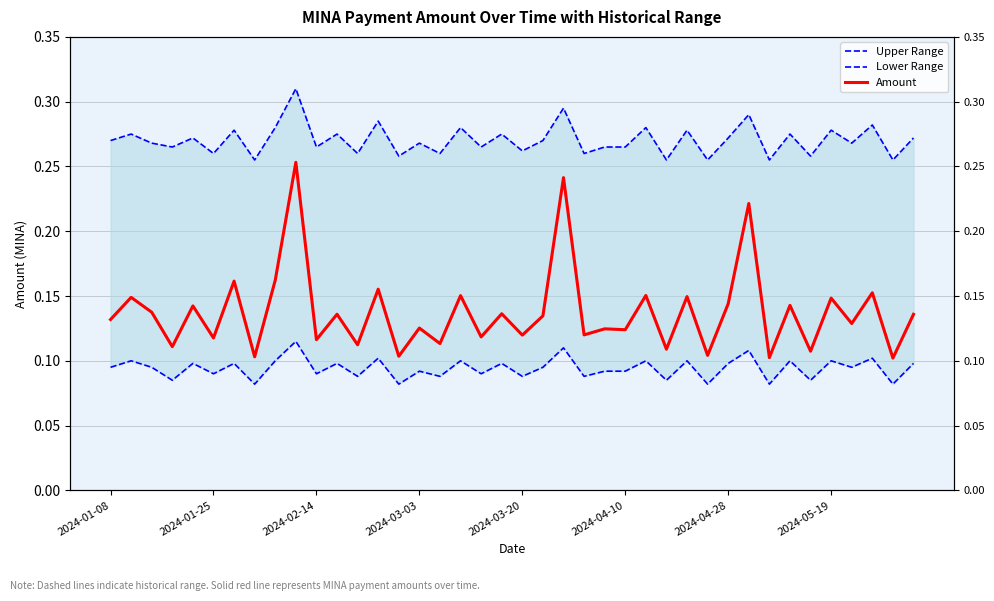

What is the highest value of the Upper Range series?

0.3